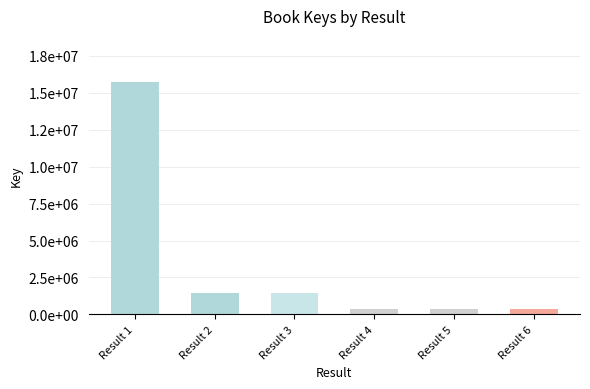

What is the value of the 4th bar from the left?

335861